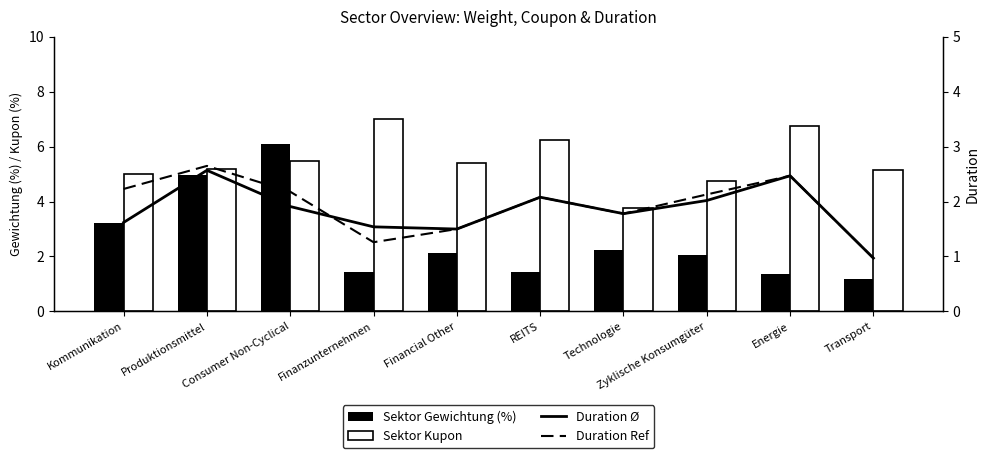

At which category is the sum across all series the highest?

Consumer Non-Cyclical